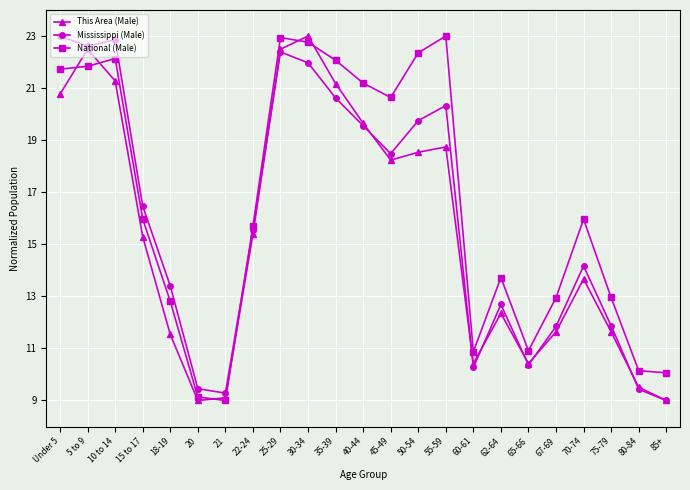

Read the National (Male) value at 30-34.

22.8